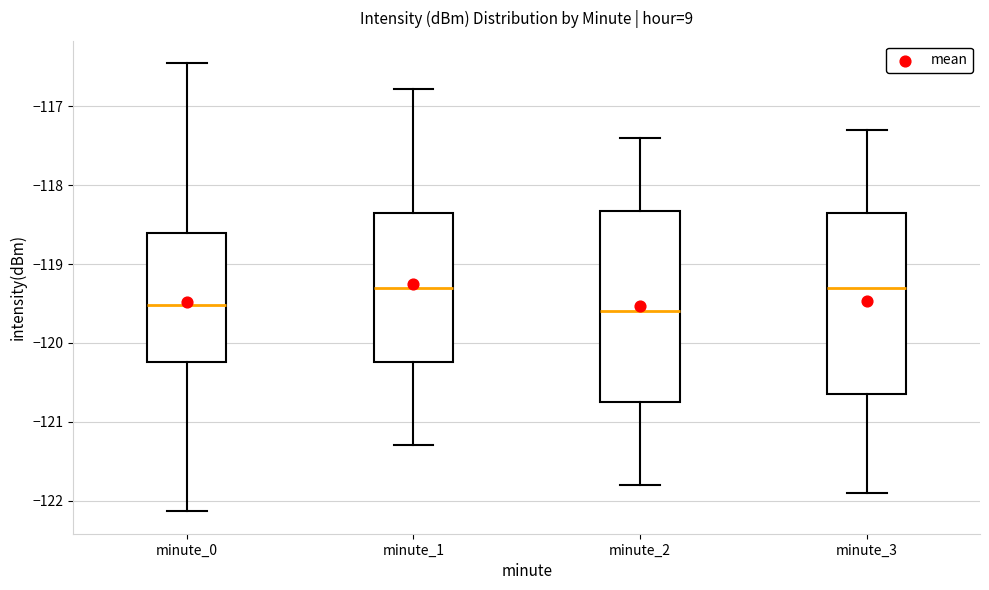

Which box is the tallest, from its lower edge to its upper edge?

minute_2